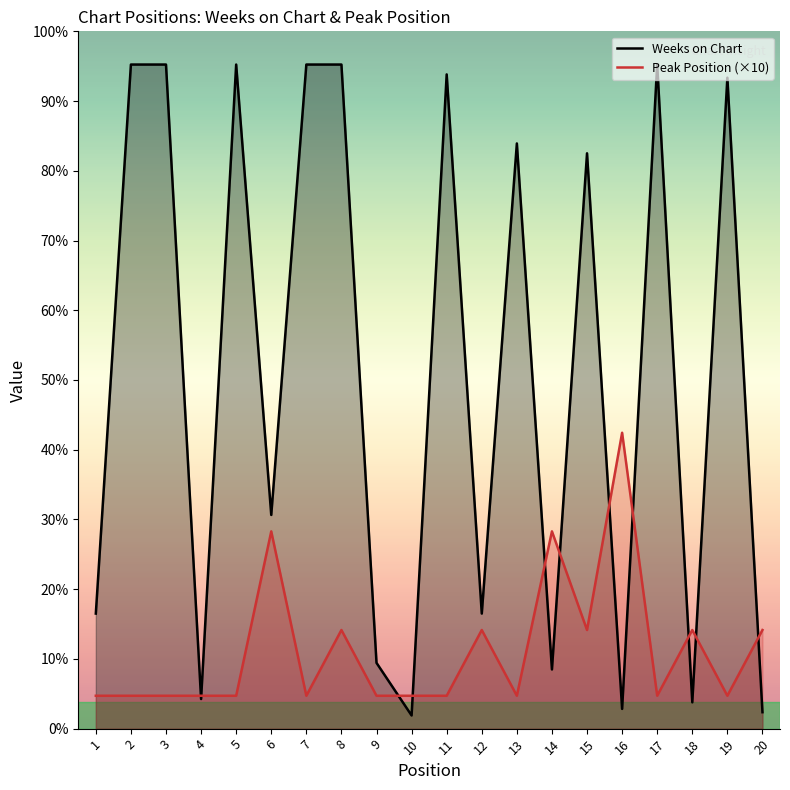

Rank the series by their average value, from highest to lowest.

Weeks on Chart, Peak Position (×10)